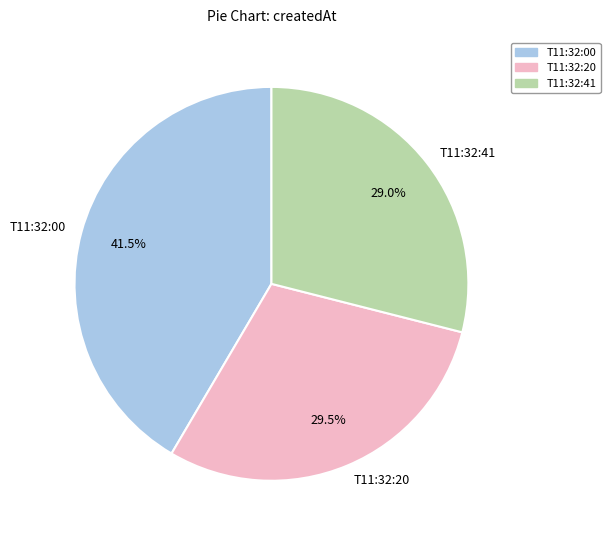

Which slice is the largest?

T11:32:00